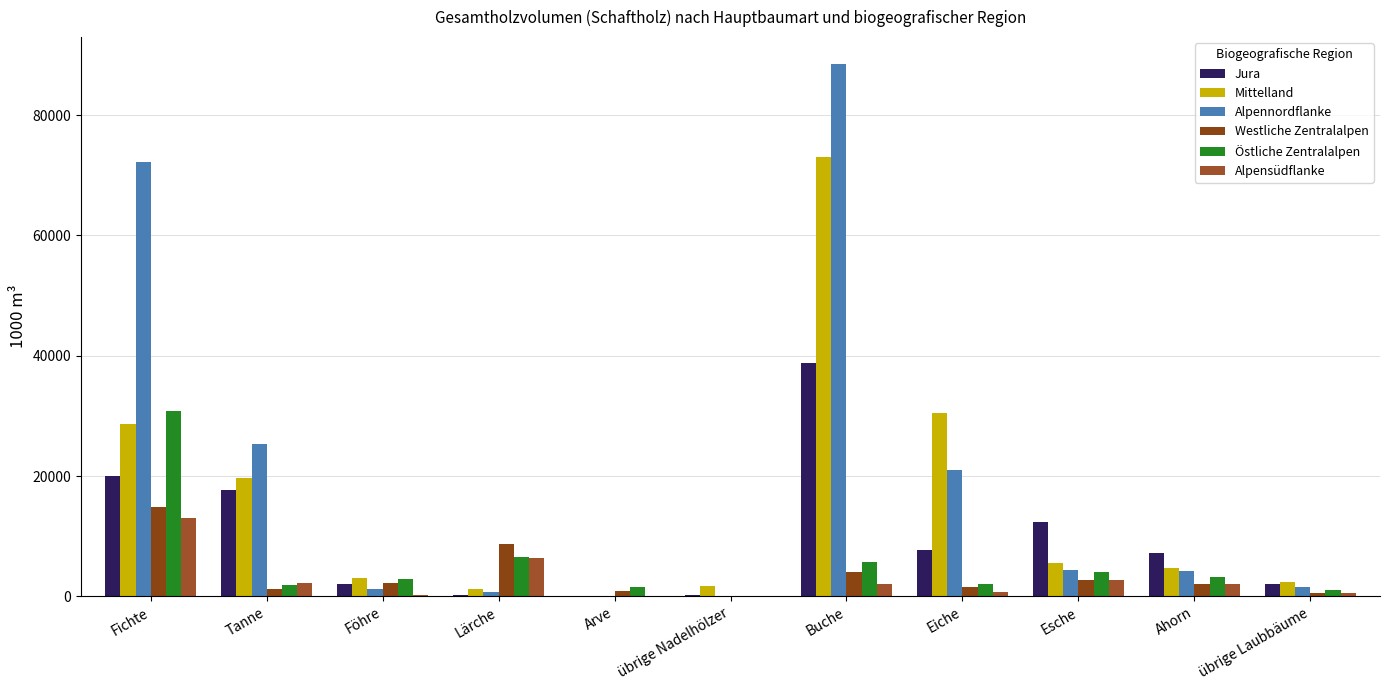

Which series has the largest range (max minus min)?

Alpennordflanke